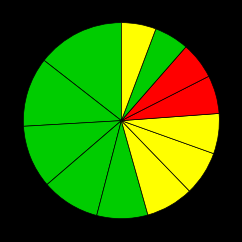

How many segments does this pie chart have?

12